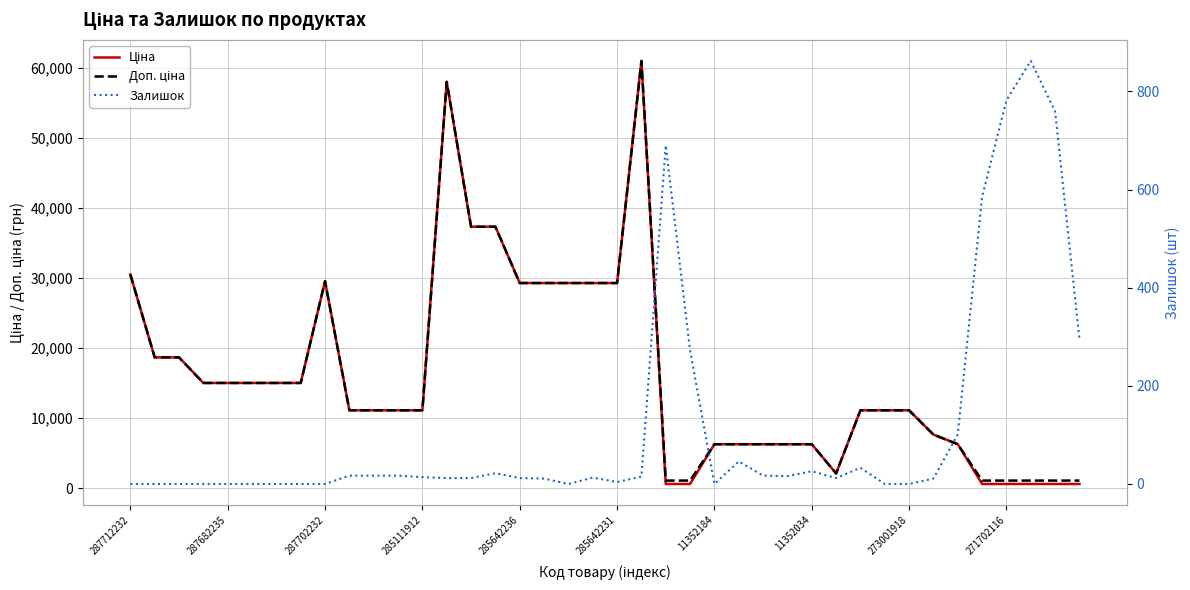

Read the Ціна value at 19.

29294.9